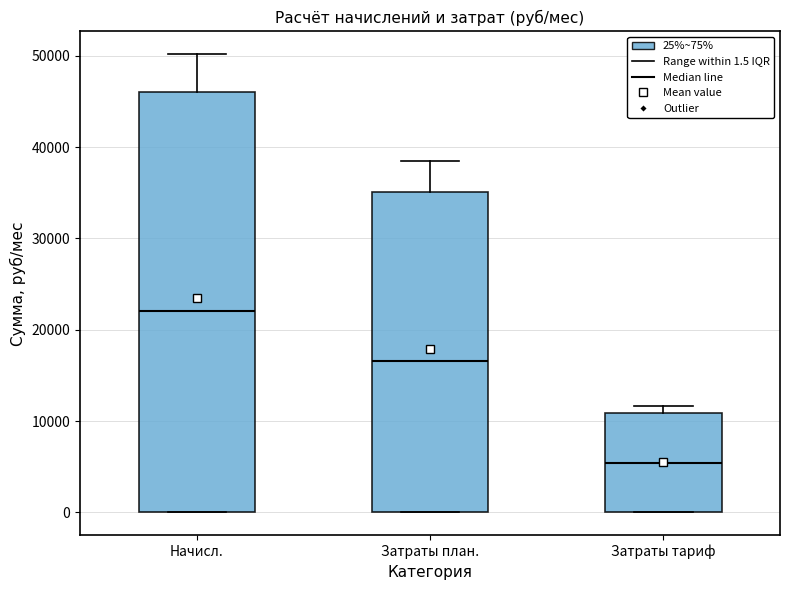

Which box's median line is the lowest?

Затраты тариф